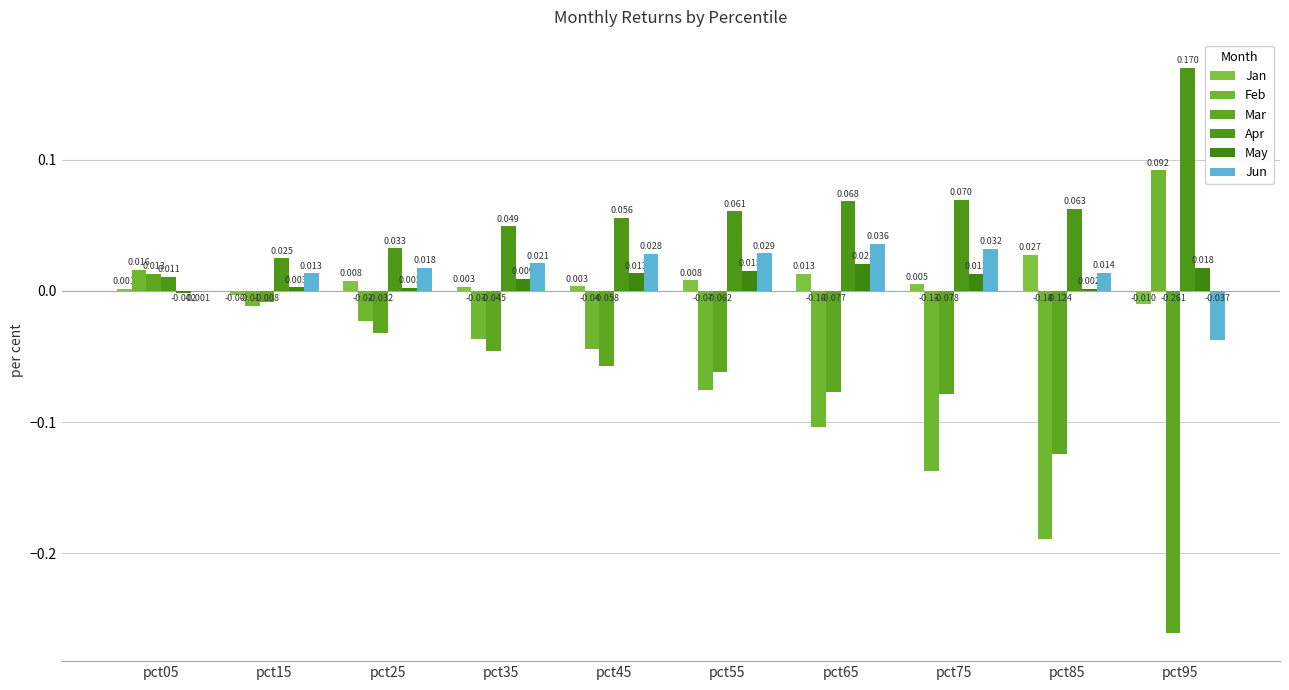

At which category is the sum across all series the highest?

pct05